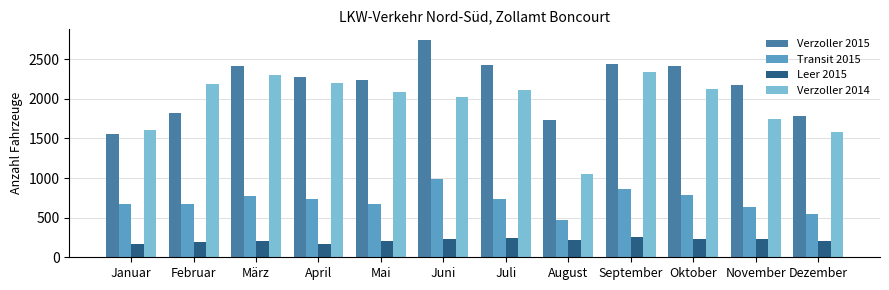

What is the difference between the highest and lowest values at Januar?

1443